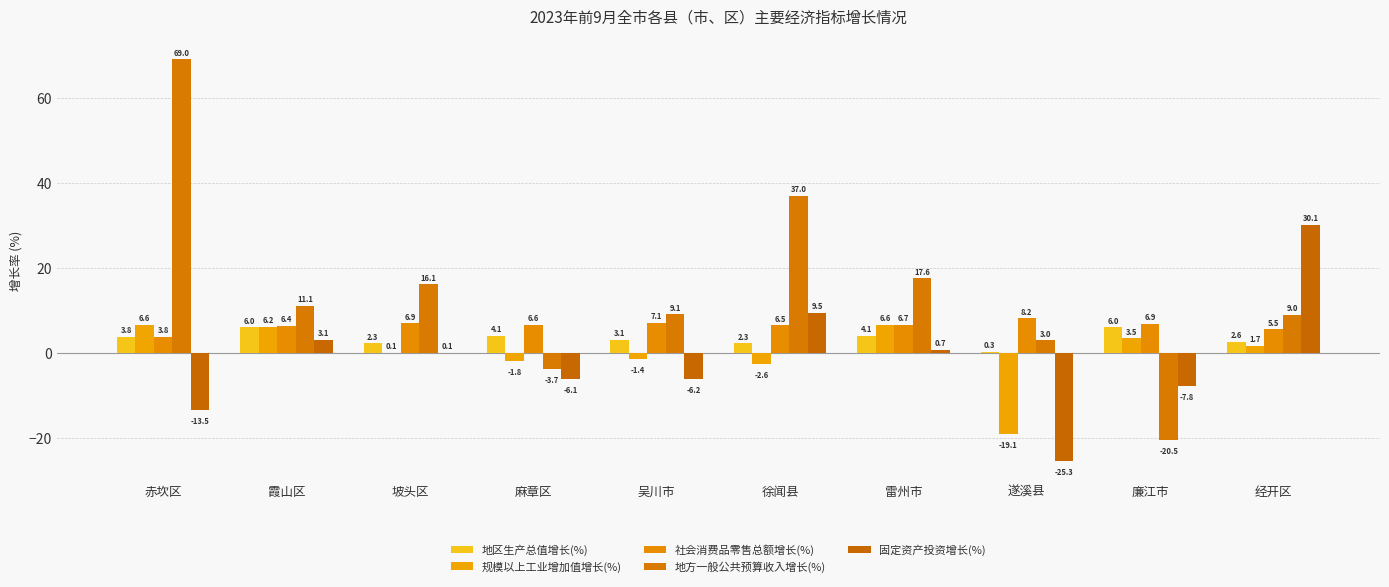

Between 坡头区 and 徐闻县, which series saw the biggest shift?

地方一般公共预算收入增长(%)